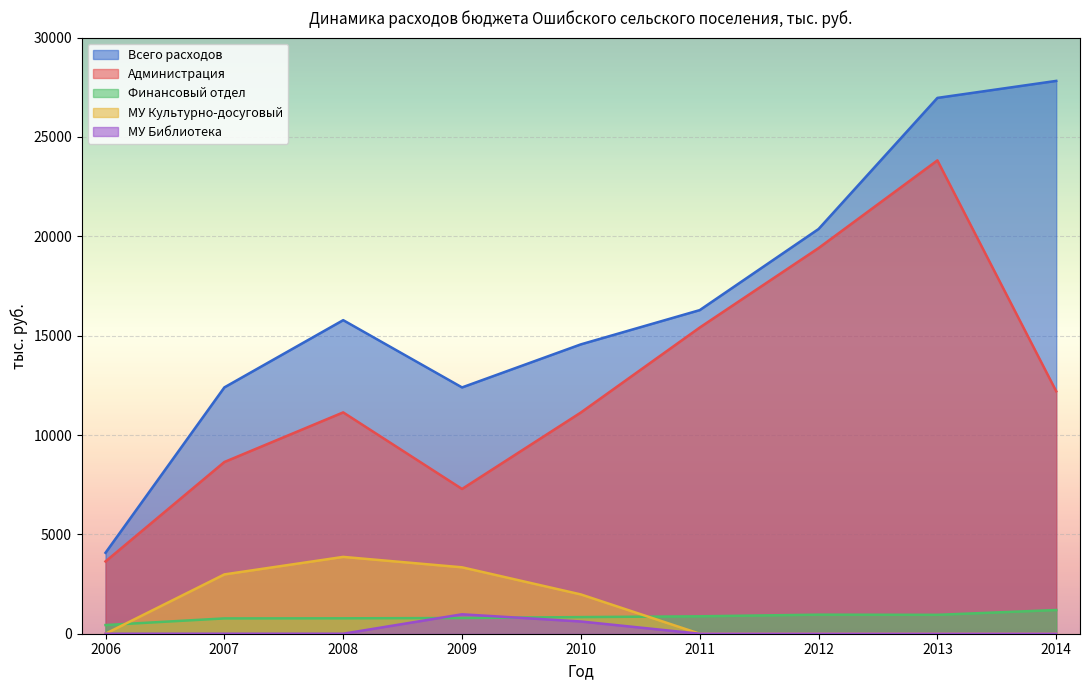

Which category has the highest value in the Всего расходов series?

2014